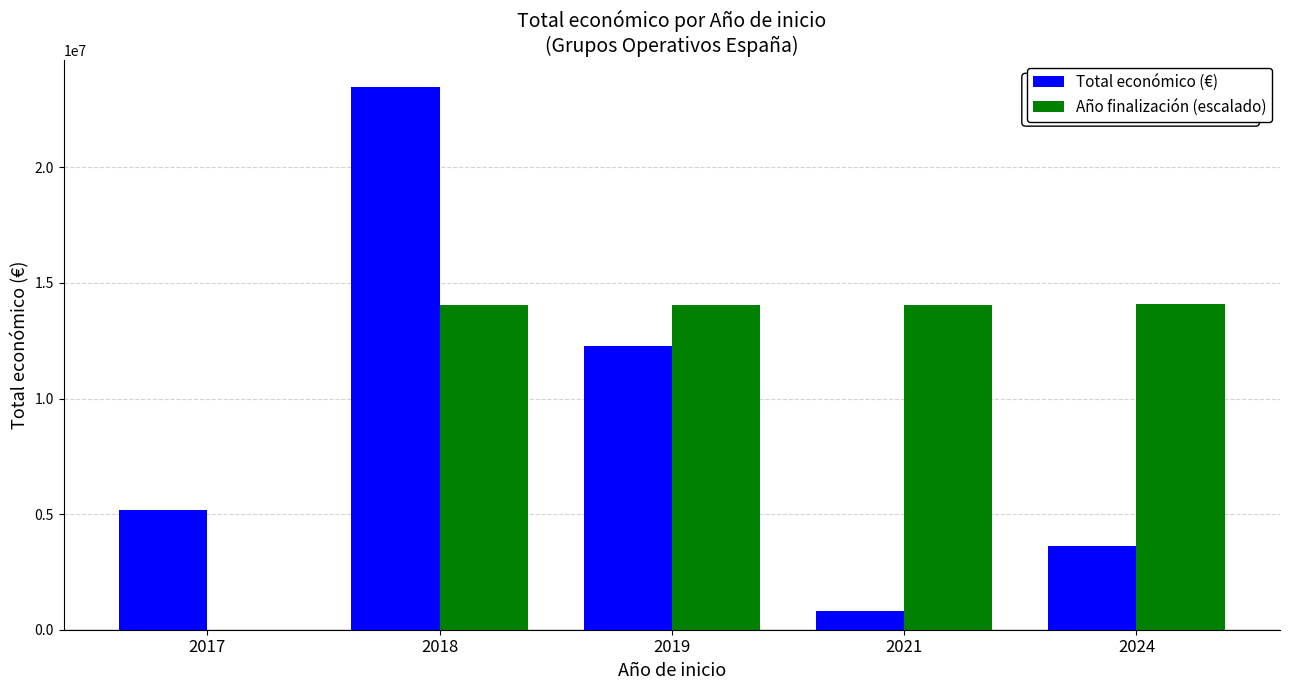

The value of Año finalización (escalado) at 2019 is 22603234.2. True or false?

False